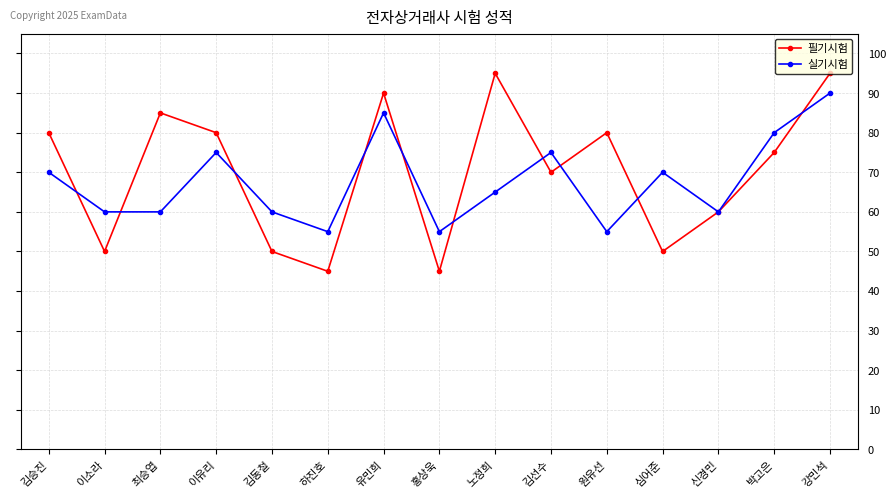

Is the value of 필기시험 at 유민희 greater than the value of 실기시험 at 김동철?

Yes